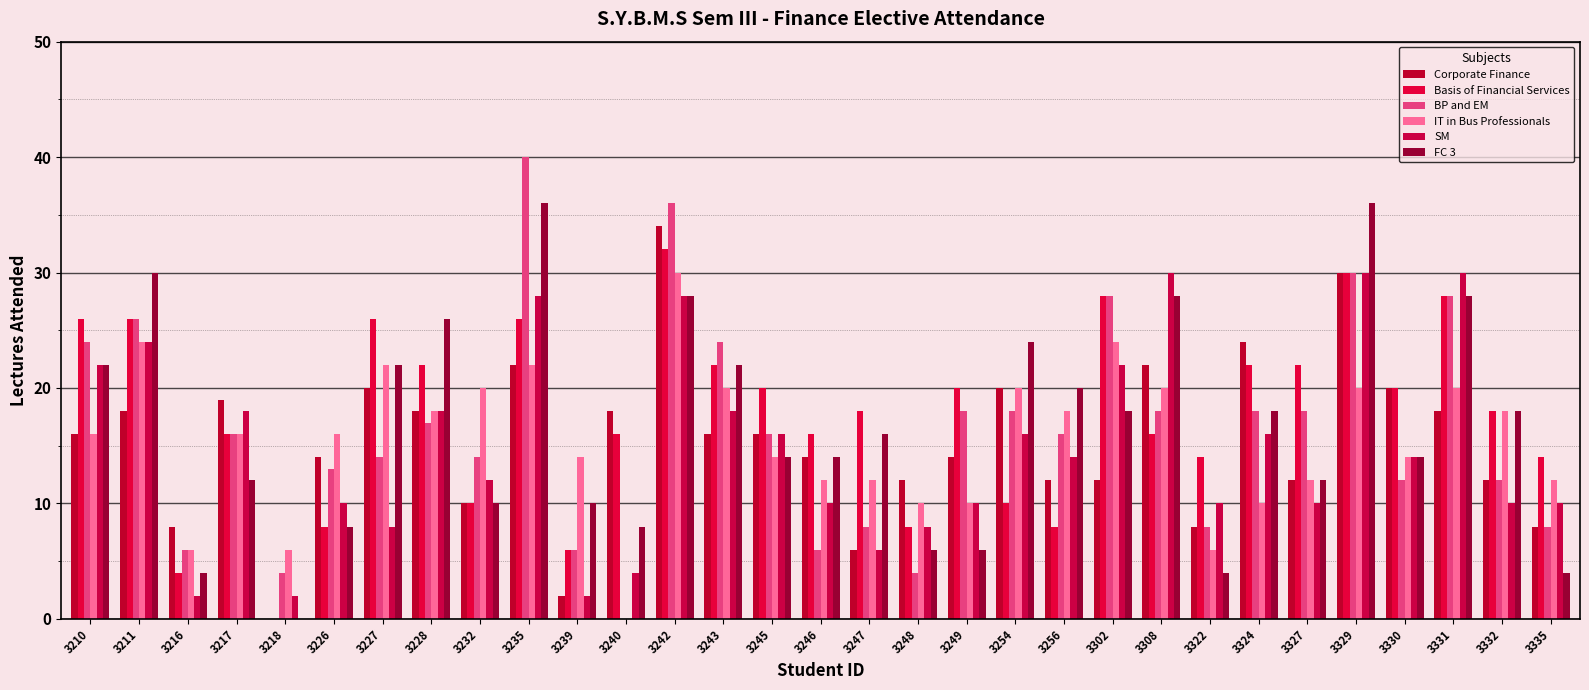

The IT in Bus Professionals series shows 34 at 3308. True or false?

False